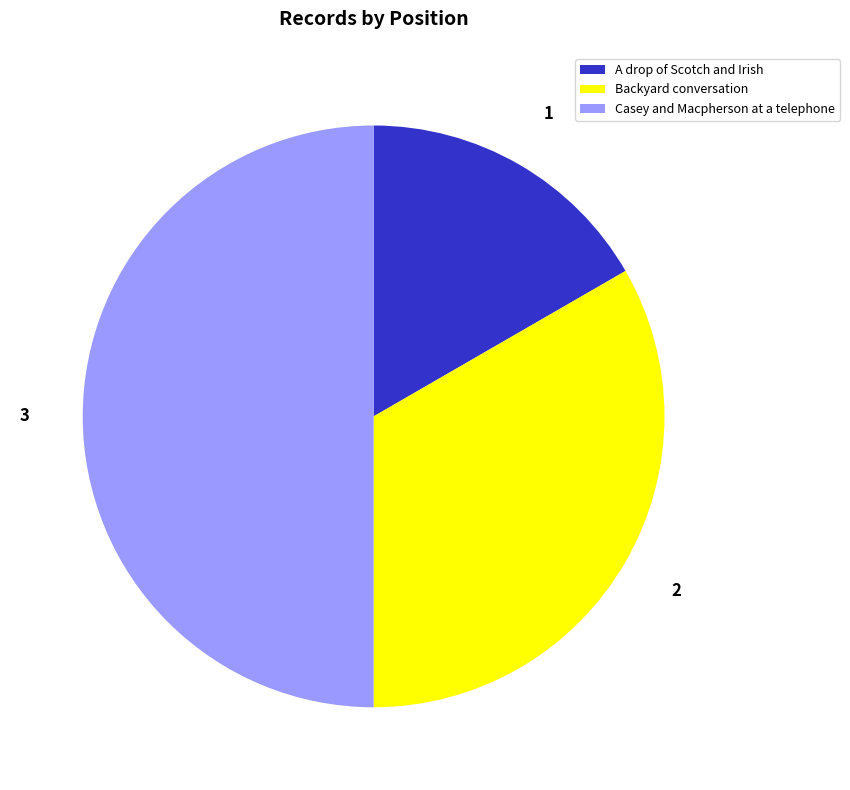

Approximately how many times larger is the value at A drop of Scotch and Irish compared to Backyard conversation?

0.5